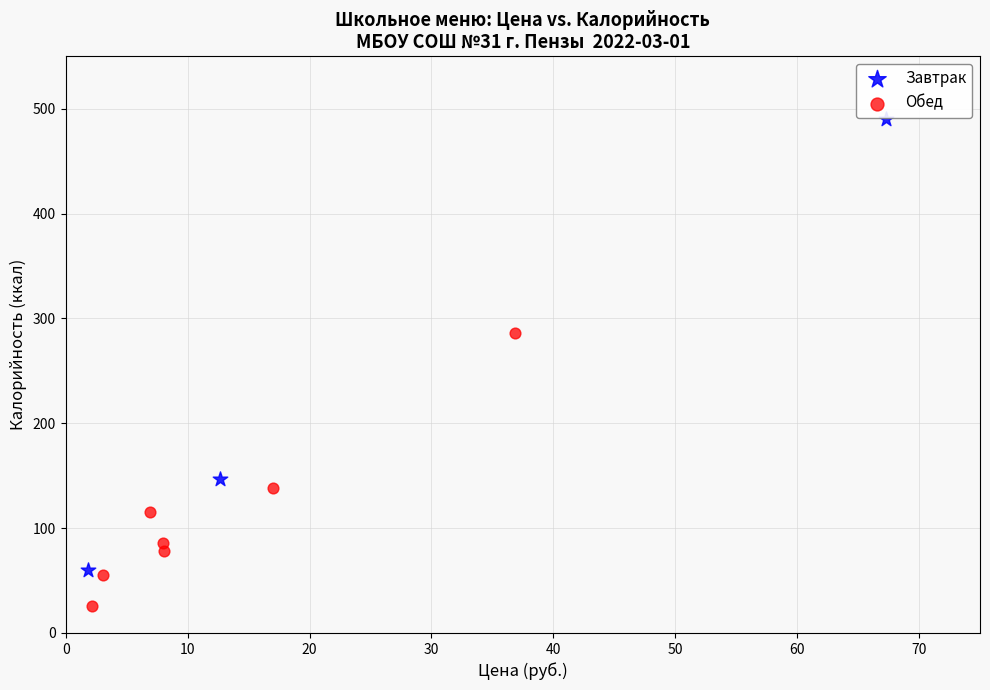

Which series reaches the minimum Y coordinate?

Обед